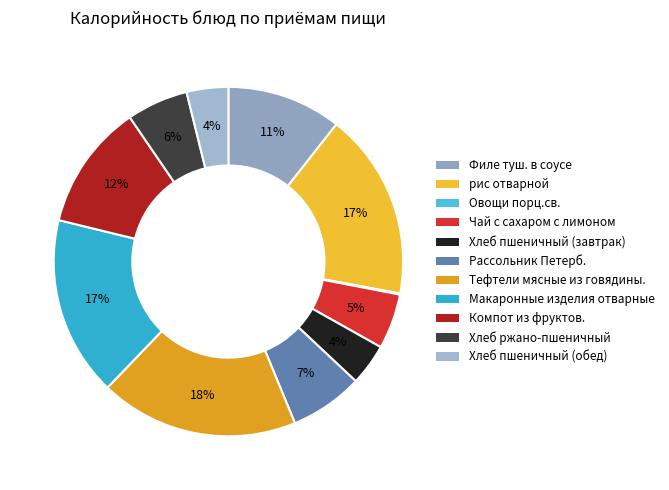

Between Хлеб пшеничный (обед) and Макаронные изделия отварные, which is larger?

Макаронные изделия отварные